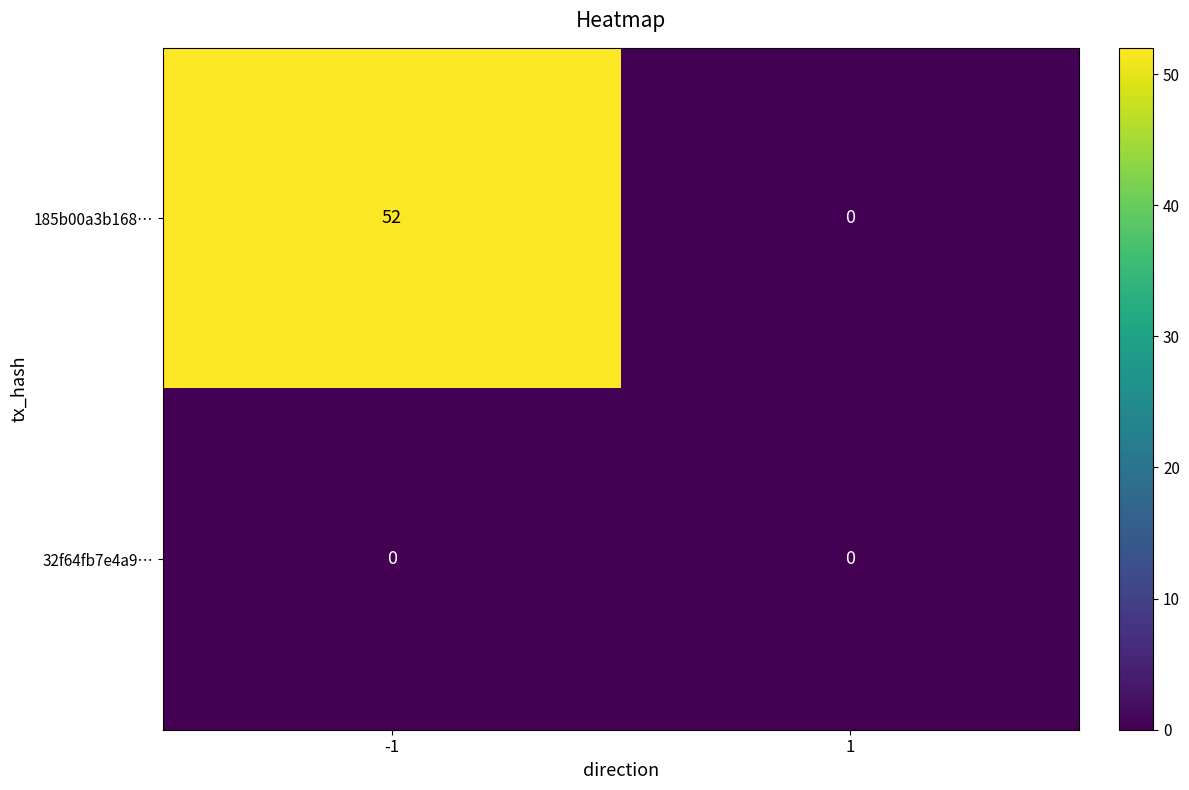

At -1, list the series in order from smallest to largest.

32f64fb7e4a9…, 185b00a3b168…